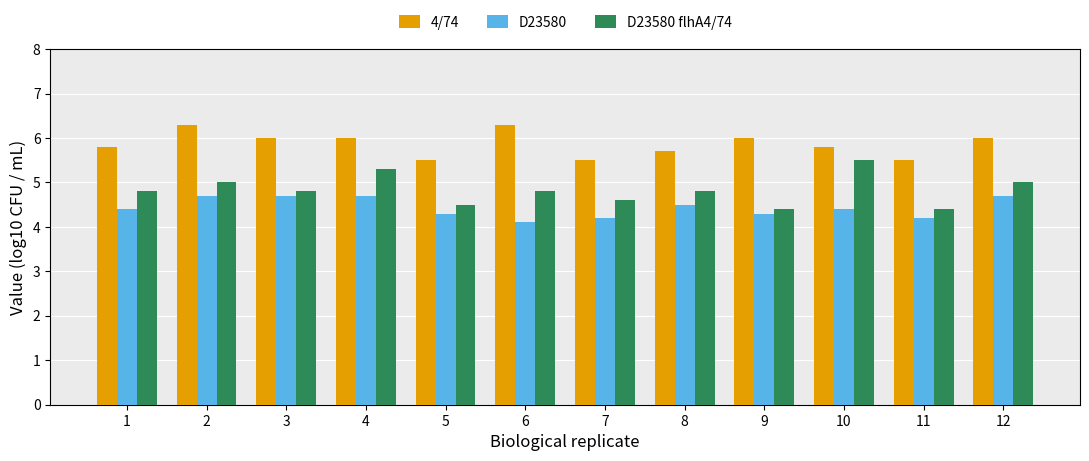

How many series are shown in this chart?

3